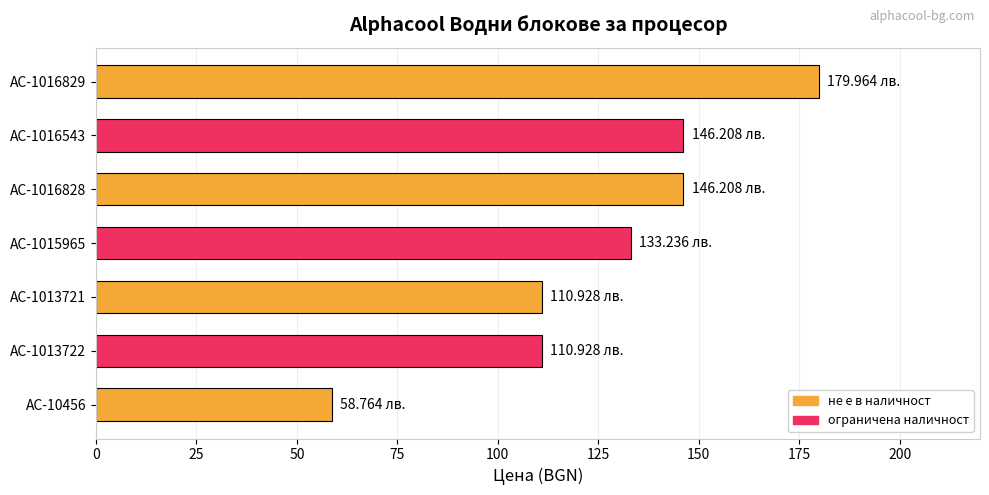

What is the average value?

126.6